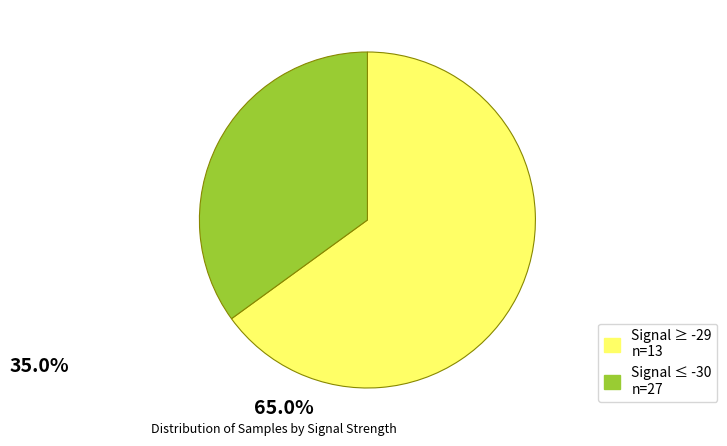

Is there a majority slice in this chart?

Yes